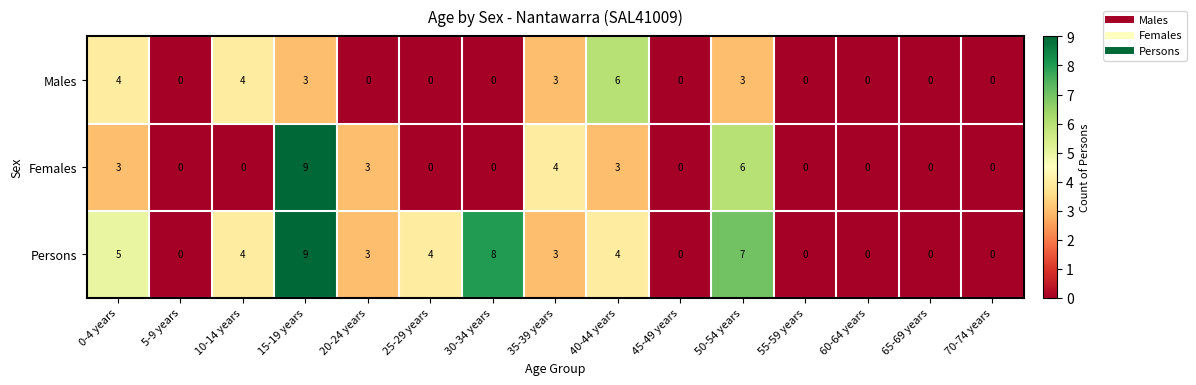

Is it true that Females equals 0 at 65-69 years?

True